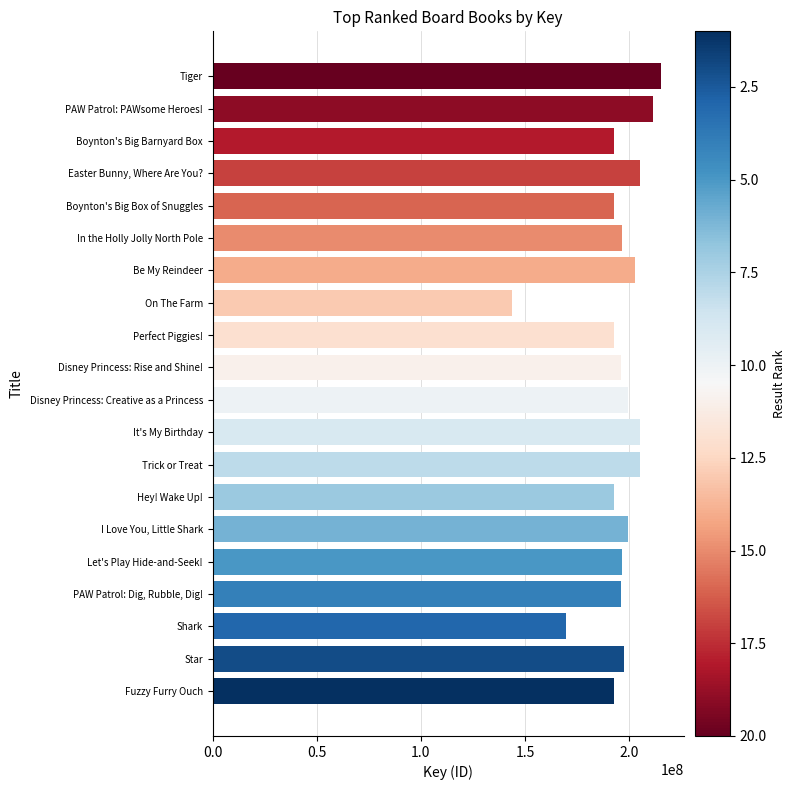

Count the number of categories in the chart.

20